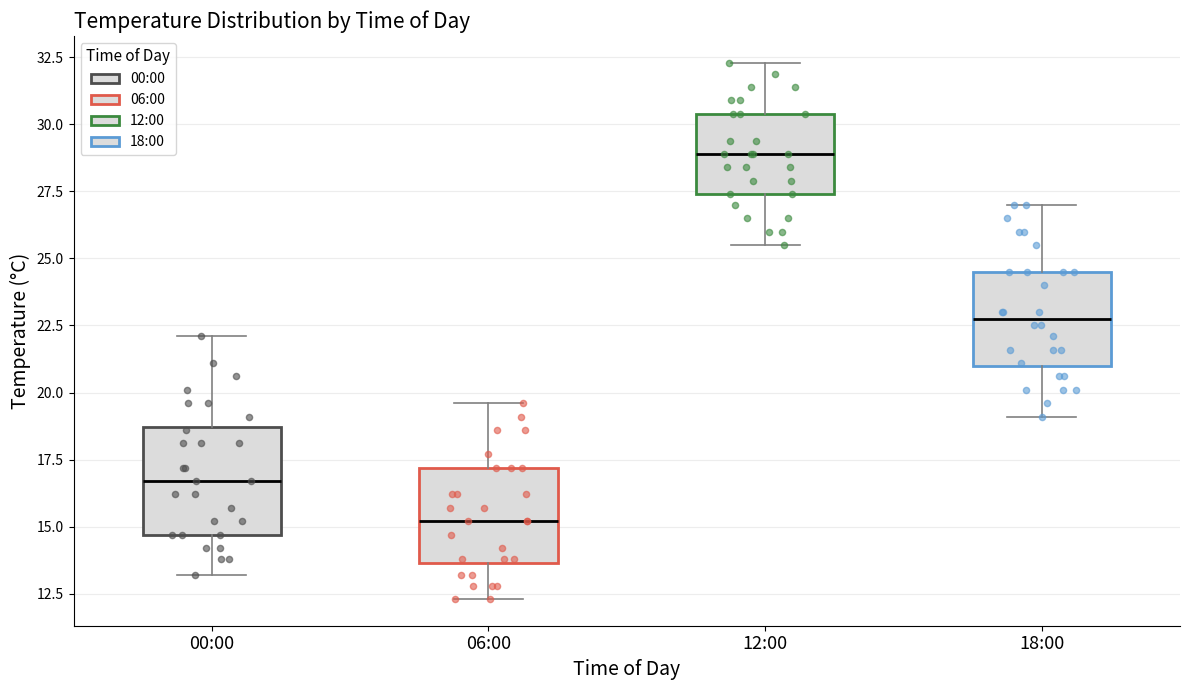

Where does the upper whisker of the box for 12:00 end on the y-axis? The values are not printed on the chart, so give them approximately, as read against the axis.

32.5